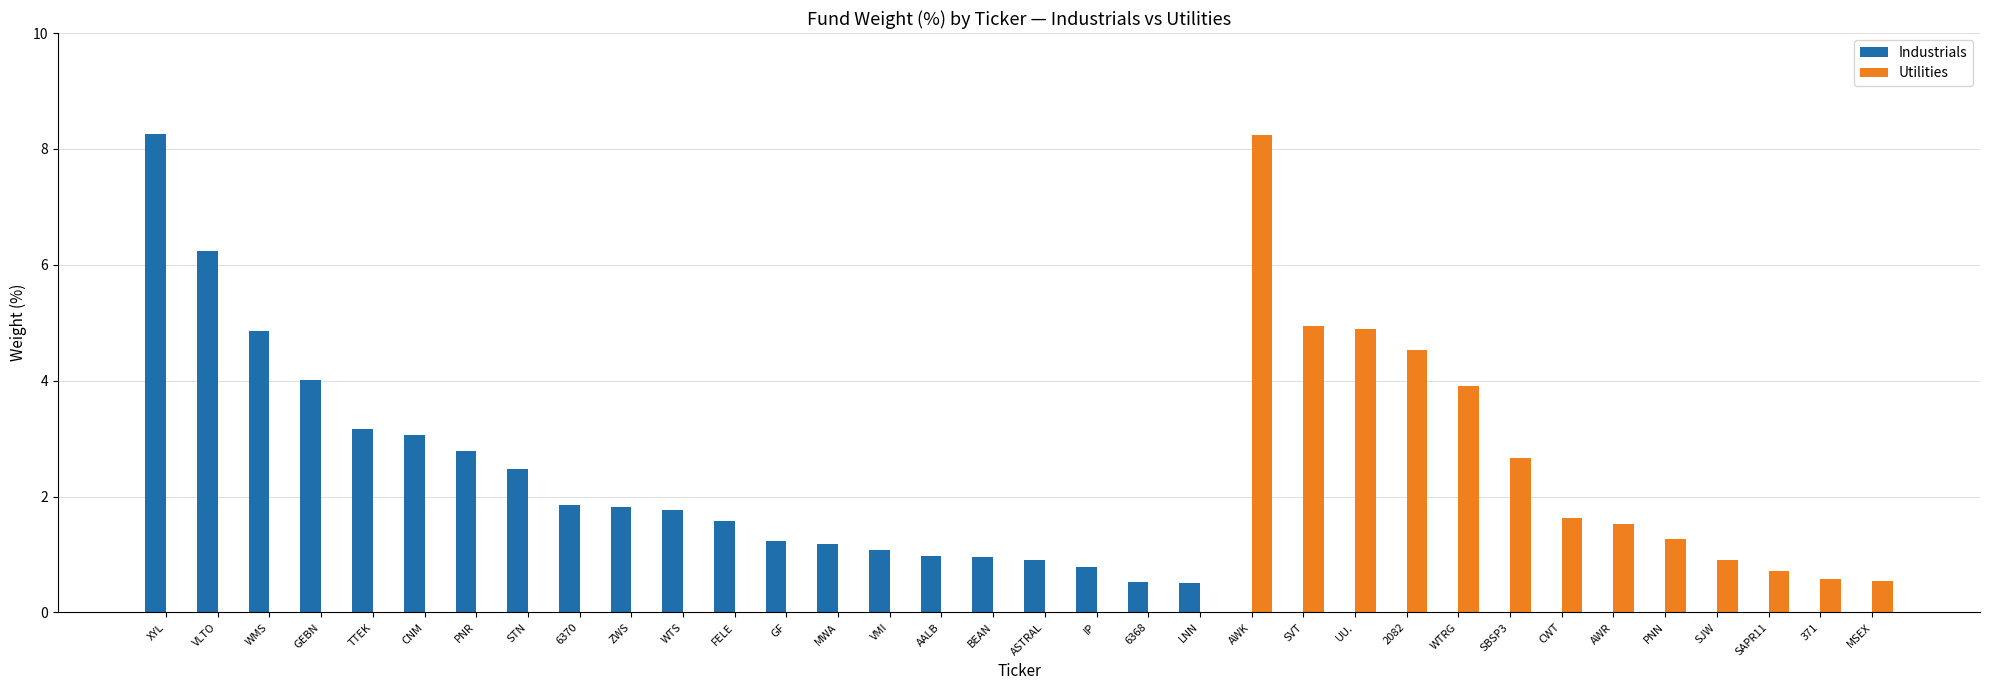

True or false: Industrials has a value of 0.3 at MWA.

False